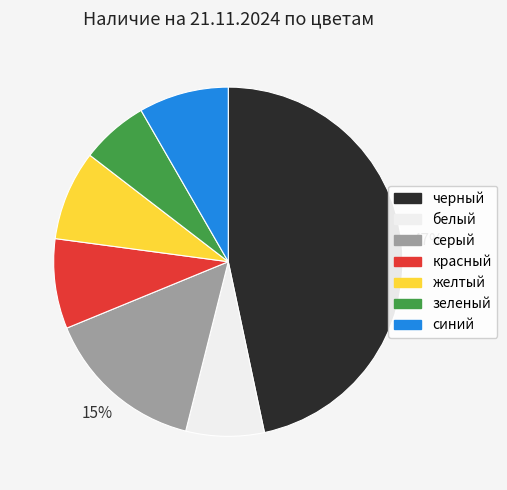

Is there any slice that represents more than half of the pie?

No